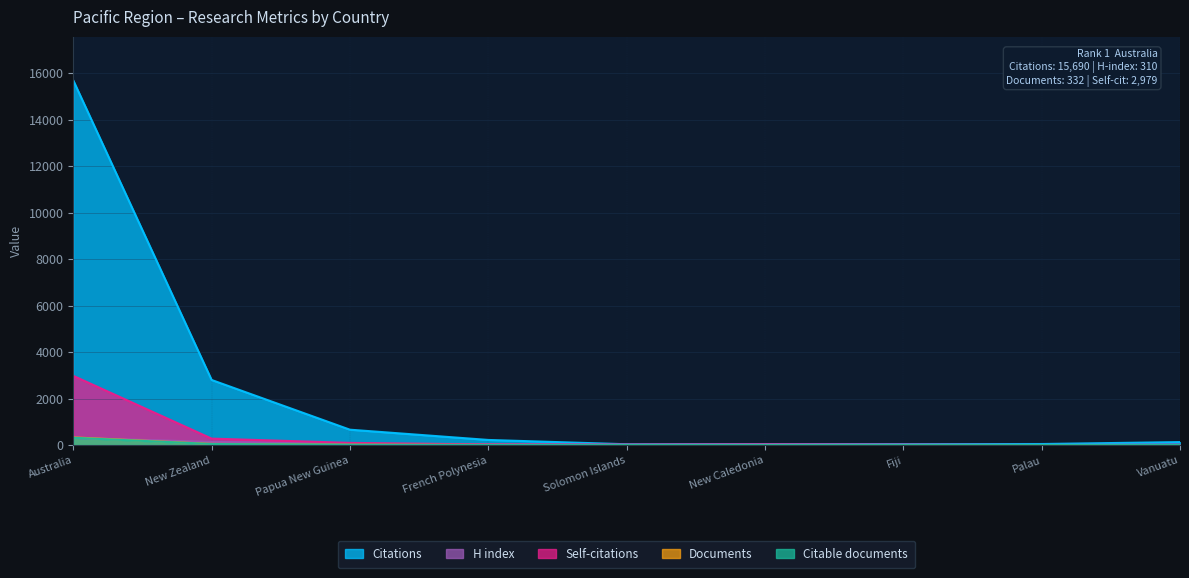

Which has a higher value, New Zealand or Australia?

Australia